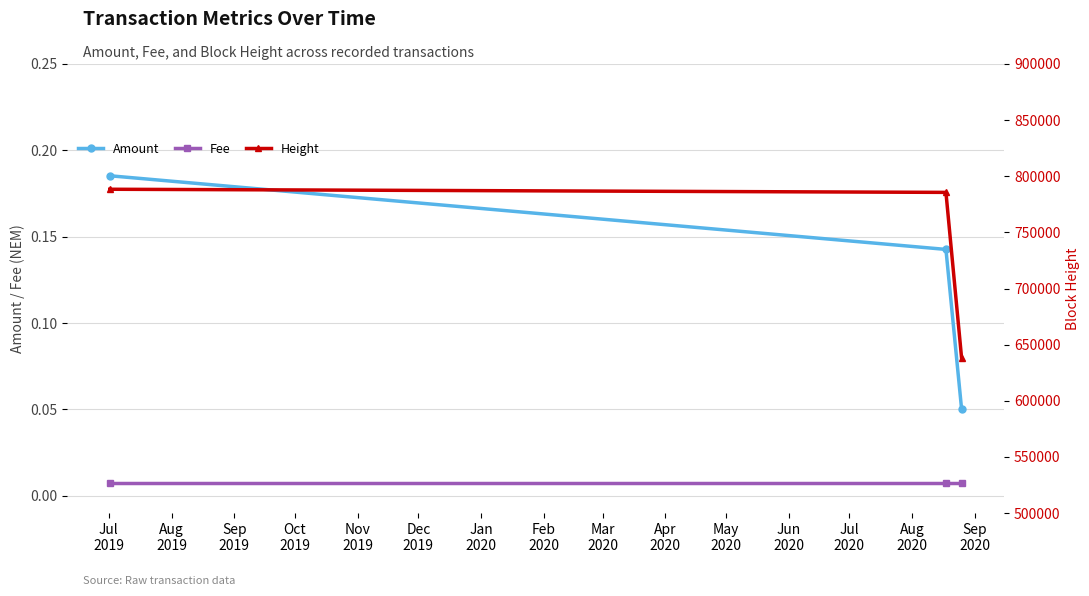

How many lines are shown in the chart?

3